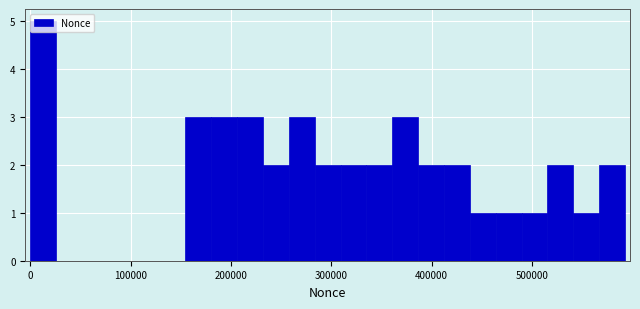

Around what value on the x-axis is the tallest bar? Give the approximate position of its centre, as read against the axis.

10000